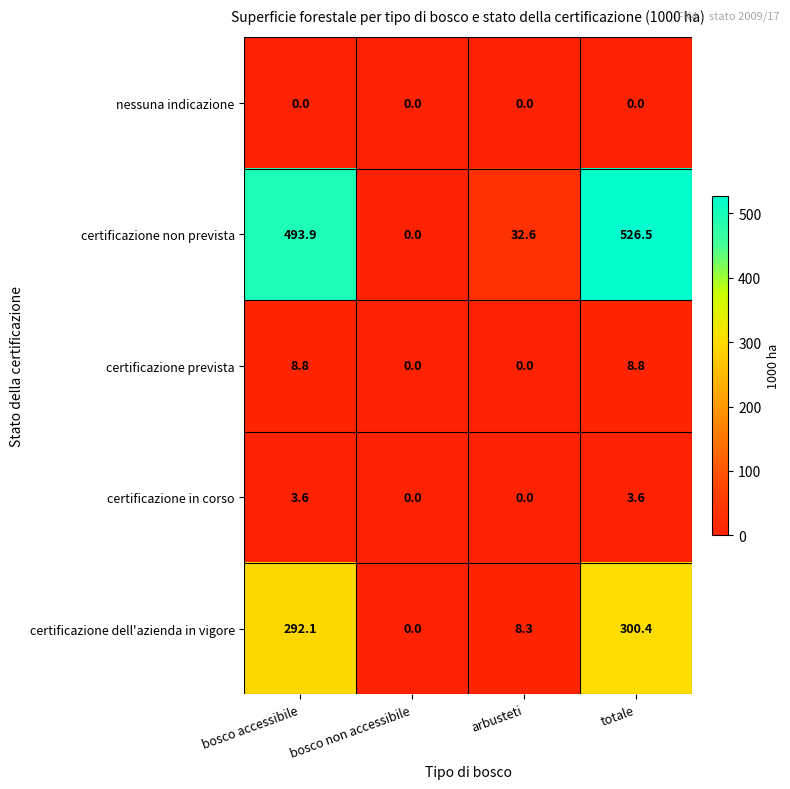

Between bosco non accessibile and totale, which series saw the biggest shift?

certificazione non prevista